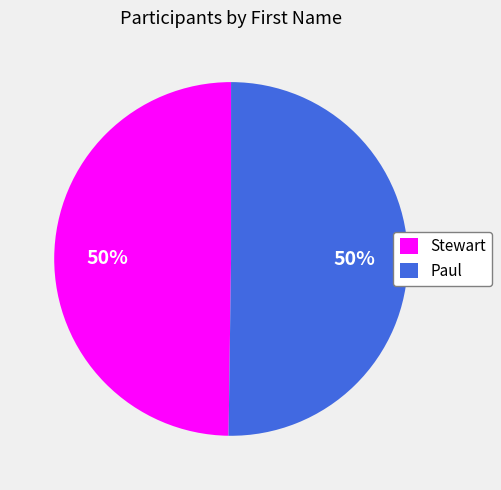

What percentage is the Paul slice, to the nearest percent?

50%